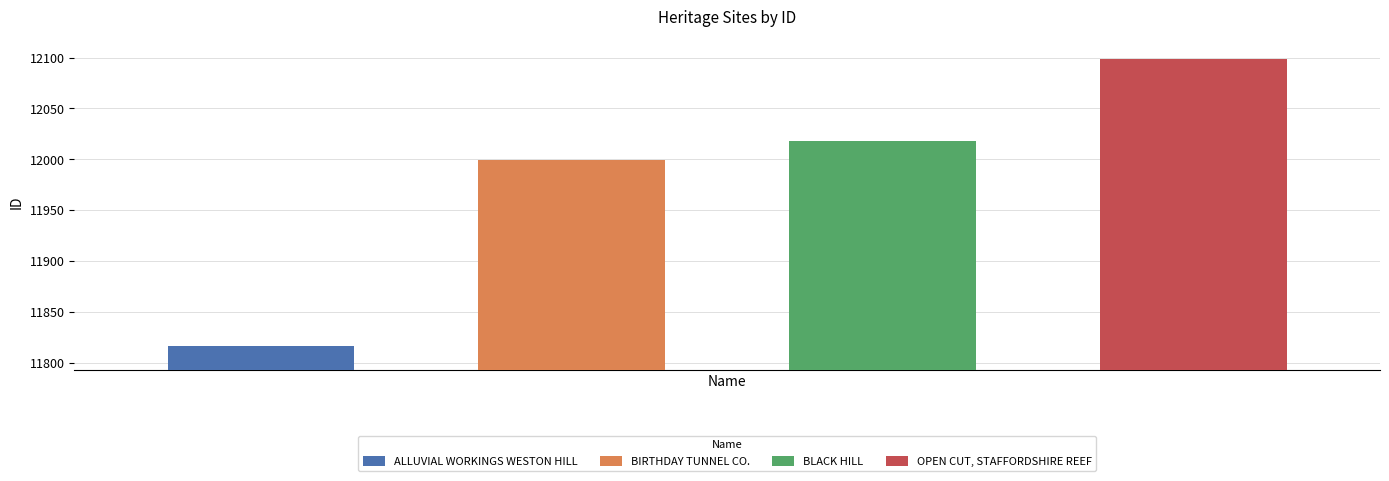

What is the value of the 1st bar from the left?

11817